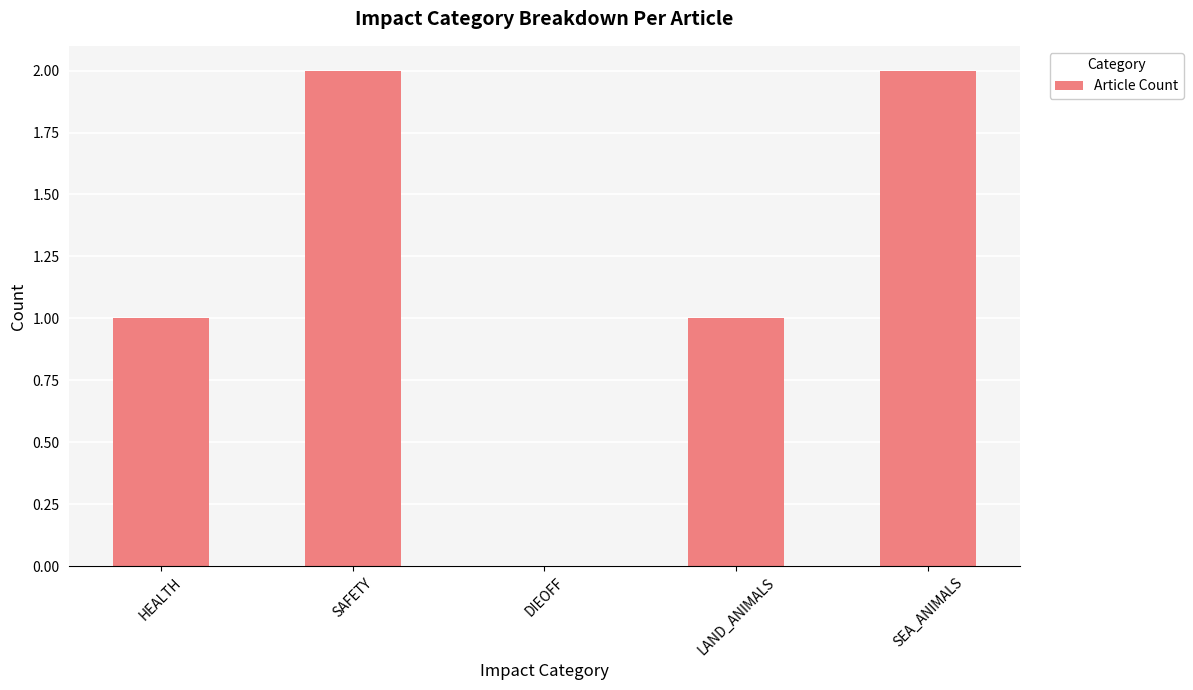

Reading right to left, what are all the values shown in this chart?

2	1	0	2	1